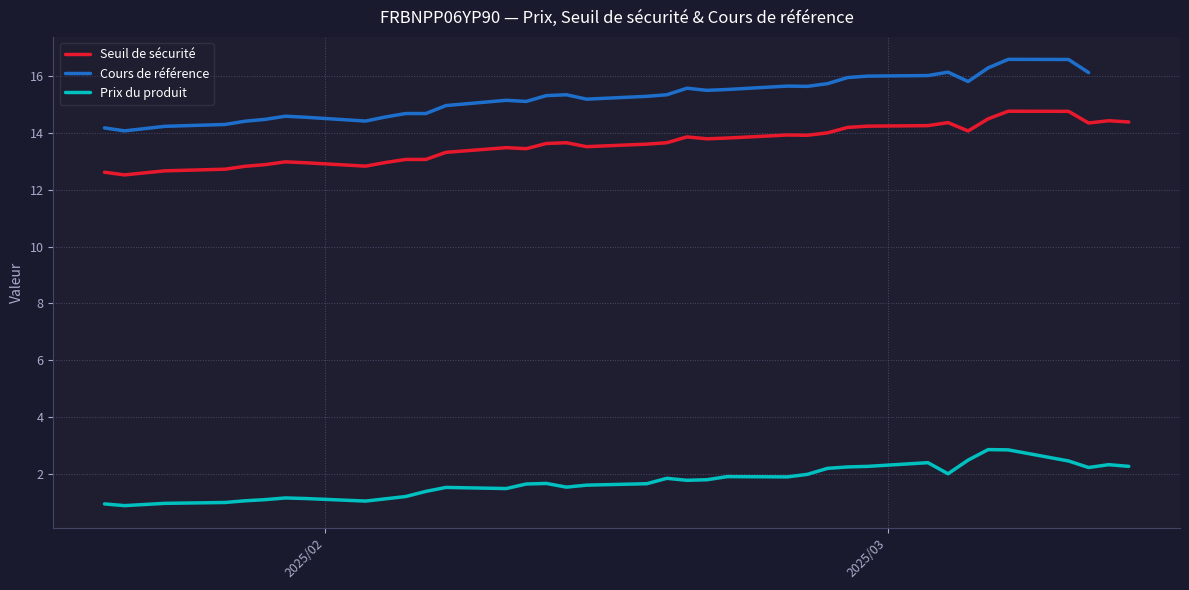

List the series in order of their peak value, highest first.

Cours de référence, Seuil de sécurité, Prix du produit